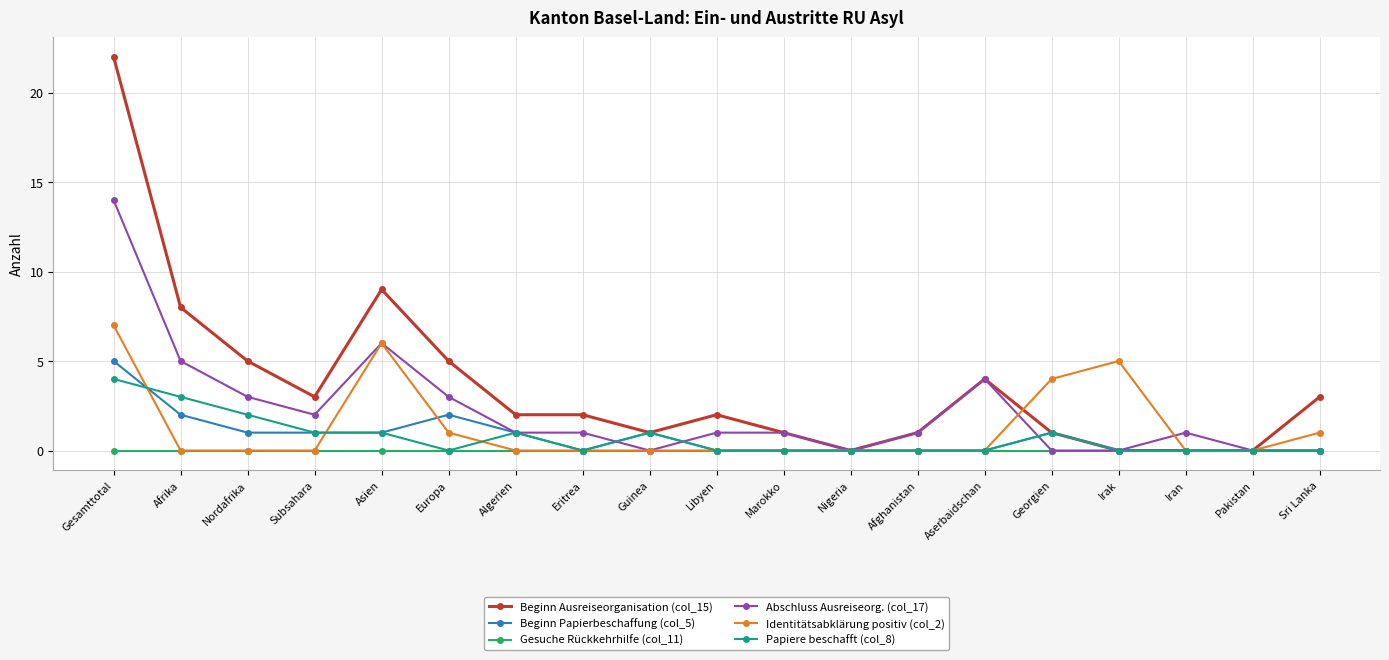

Which series has the largest range (max minus min)?

Beginn Ausreiseorganisation (col_15)